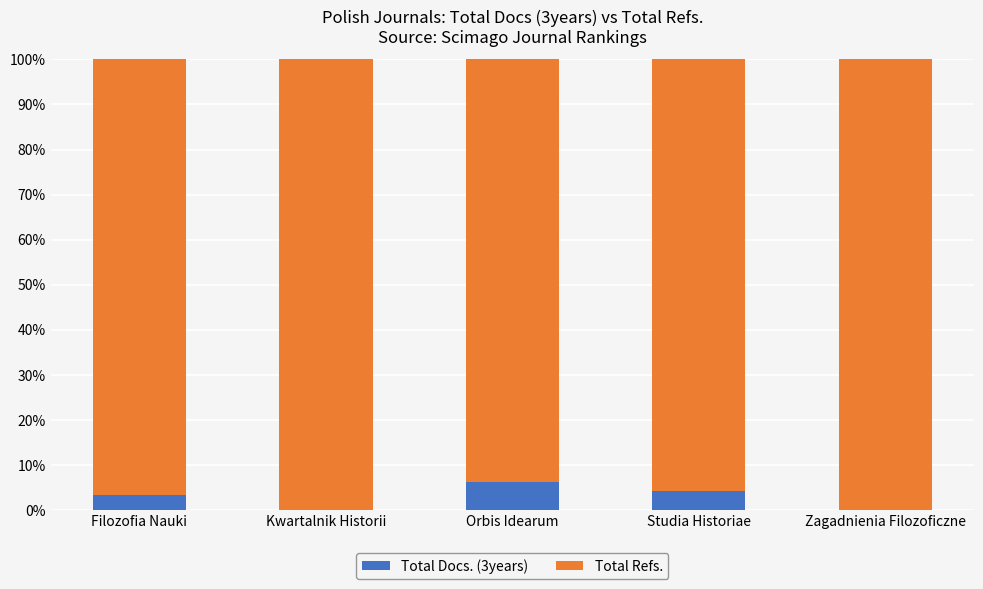

What is the maximum value for Total Docs. (3years)?

6.3